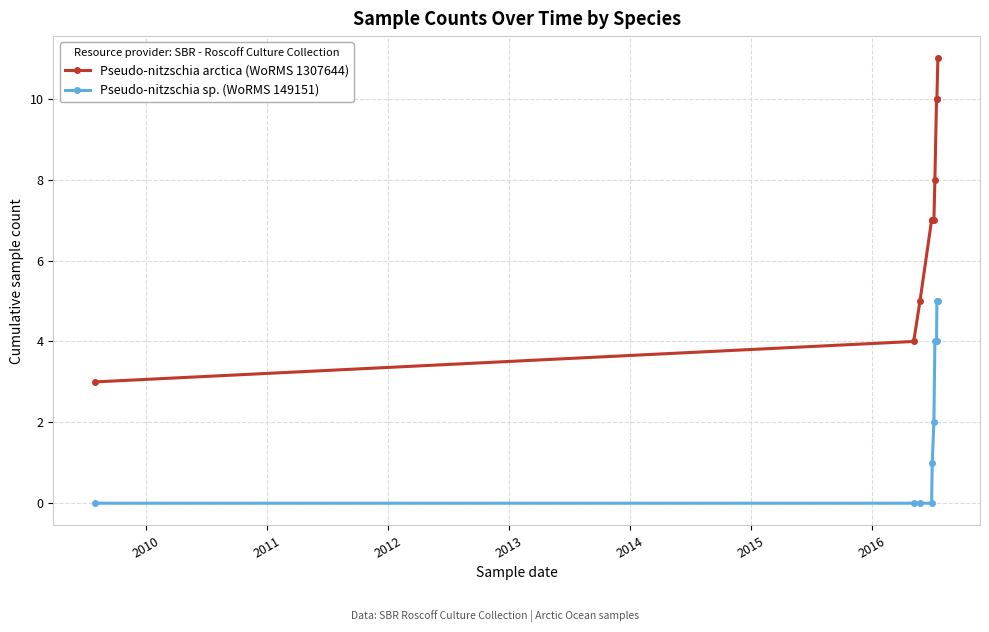

Which series has the largest total across all categories?

Pseudo-nitzschia arctica (WoRMS 1307644)